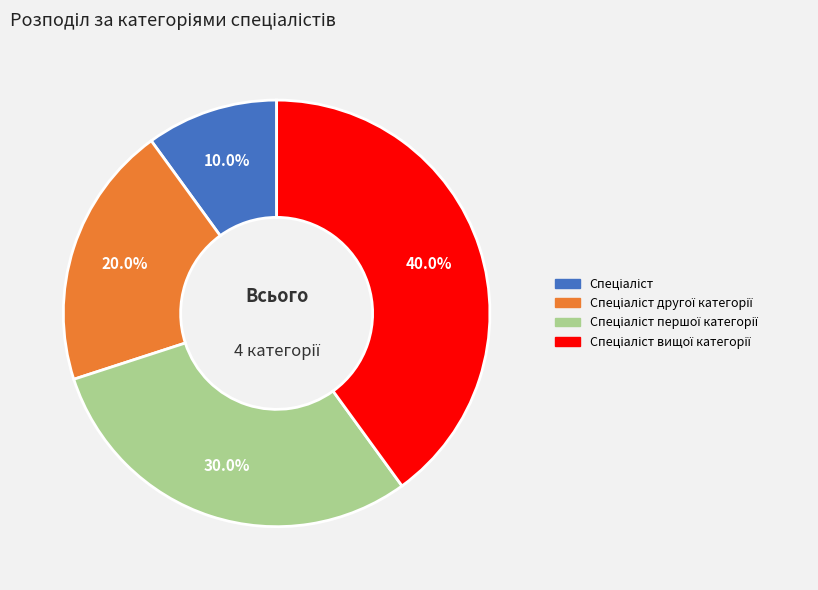

Does any single category account for the majority?

No